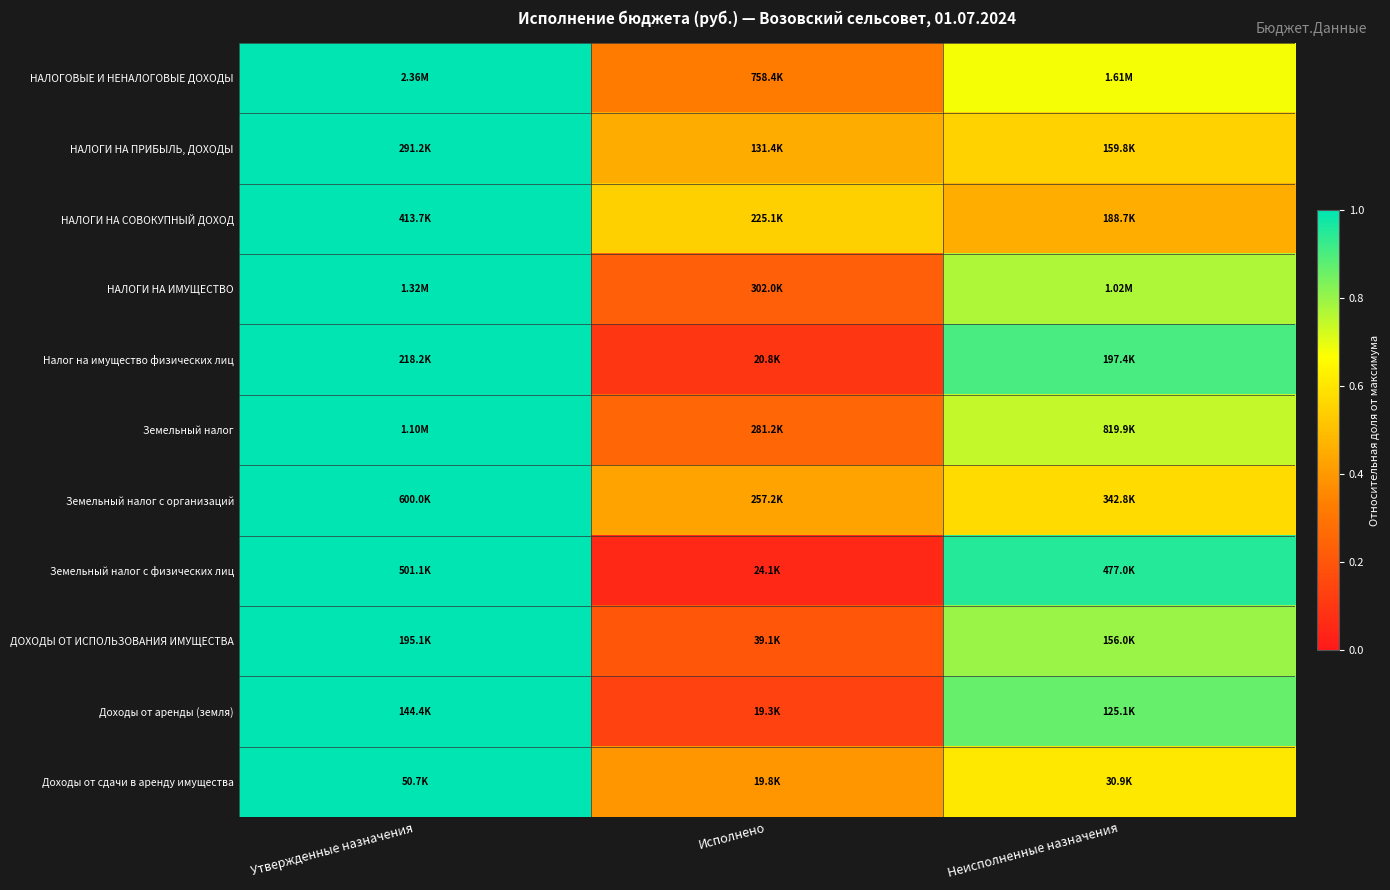

Which has a higher value, Утвержденные назначения or Неисполненные назначения?

Утвержденные назначения